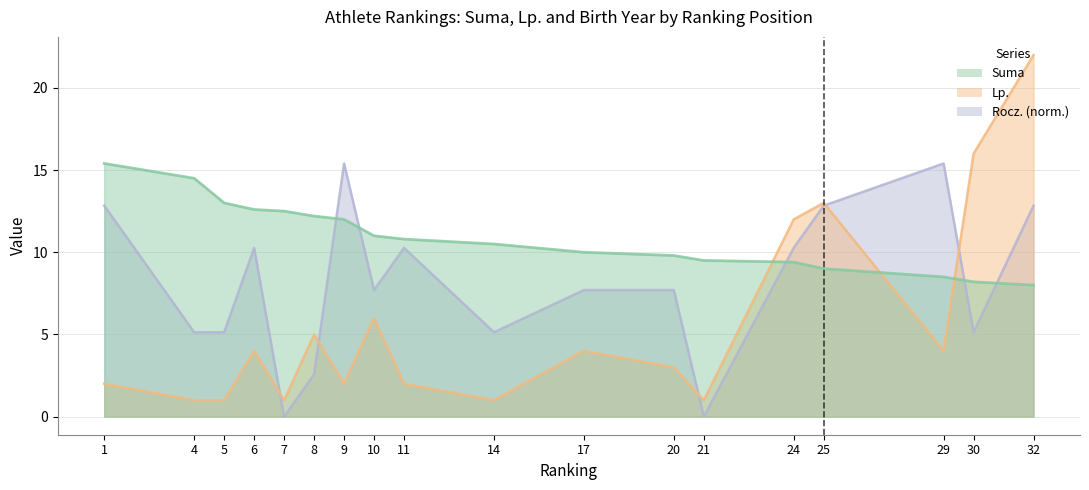

Reading right to left, what are all the values shown in this chart?

Suma: 8.0	8.2	8.5	9.0	9.4	9.5	9.8	10.0	10.5	10.8	11.0	12.0	12.2	12.5	12.6	13.0	14.5	15.4
Lp.: 22.0	16.0	4.0	13.0	12.0	1.0	3.0	4.0	1.0	2.0	6.0	2.0	5.0	1.0	4.0	1.0	1.0	2.0
Rocz.: 12.8	5.1	15.4	12.8	10.3	0.0	7.7	7.7	5.1	10.3	7.7	15.4	2.6	0.0	10.3	5.1	5.1	12.8